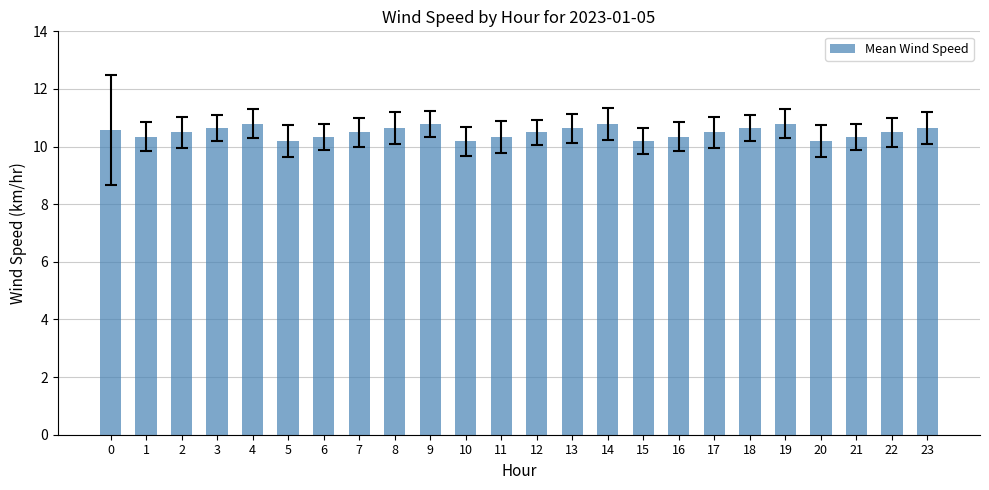

Between 7 and 11, which is larger?

7